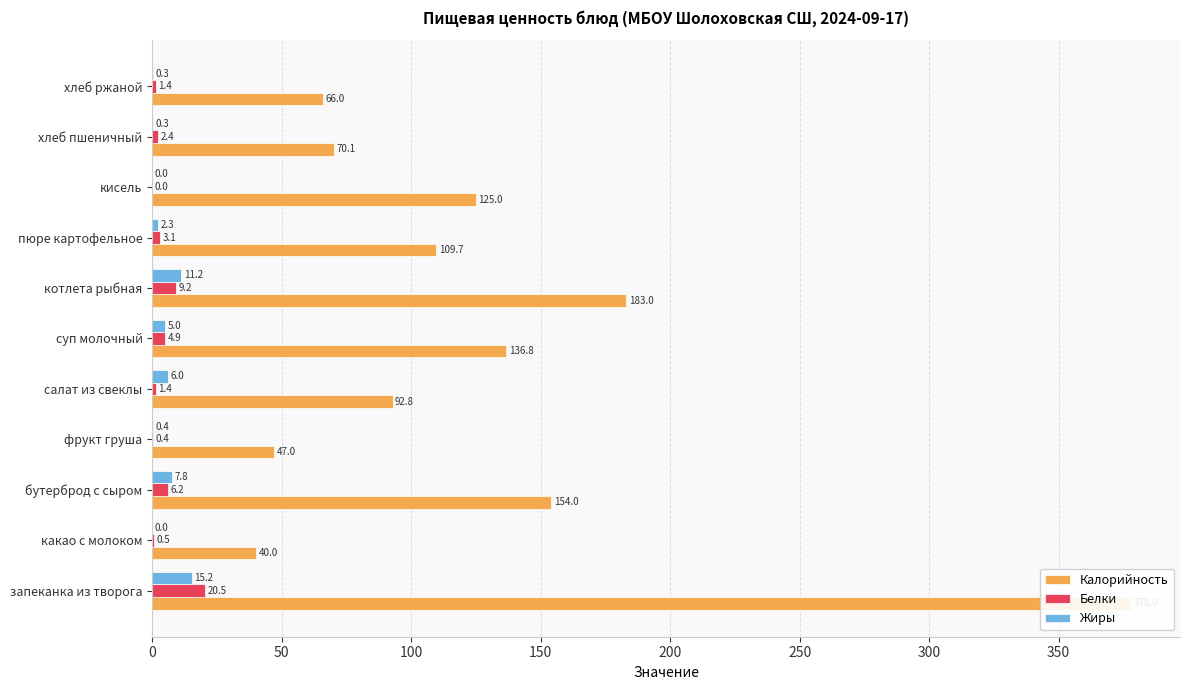

How many data points does each series have?

11